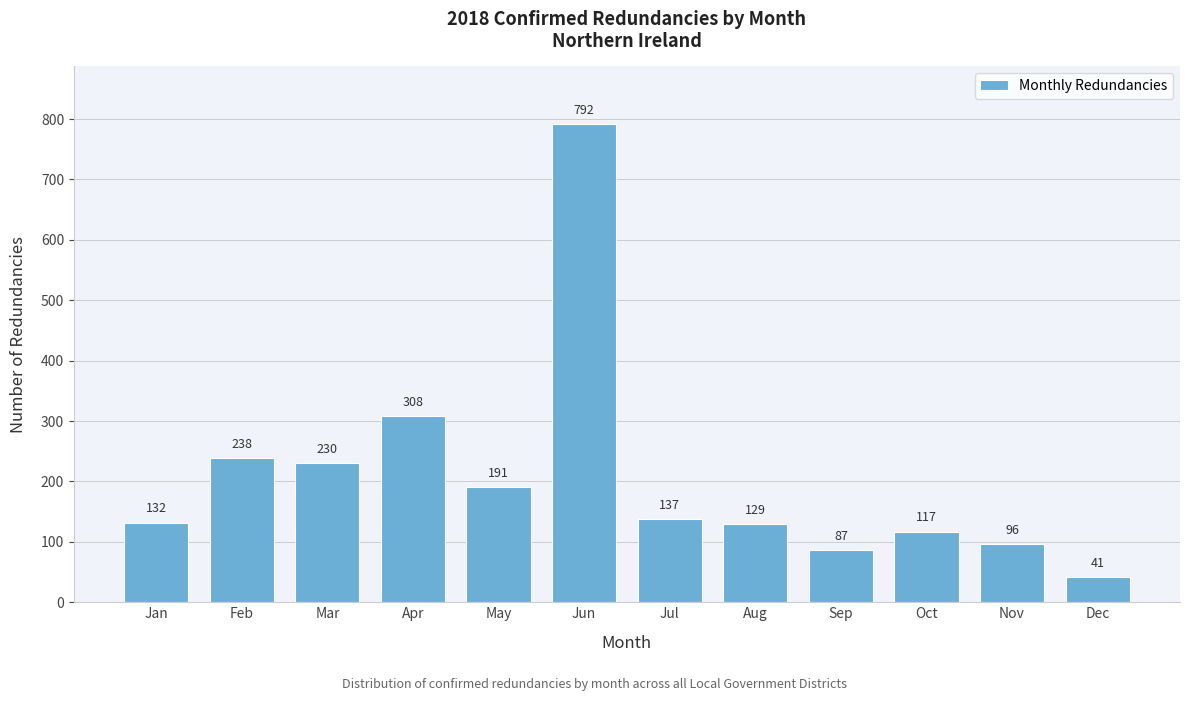

Reading right to left, extract all data points from this chart.

41	96	117	87	129	137	792	191	308	230	238	132